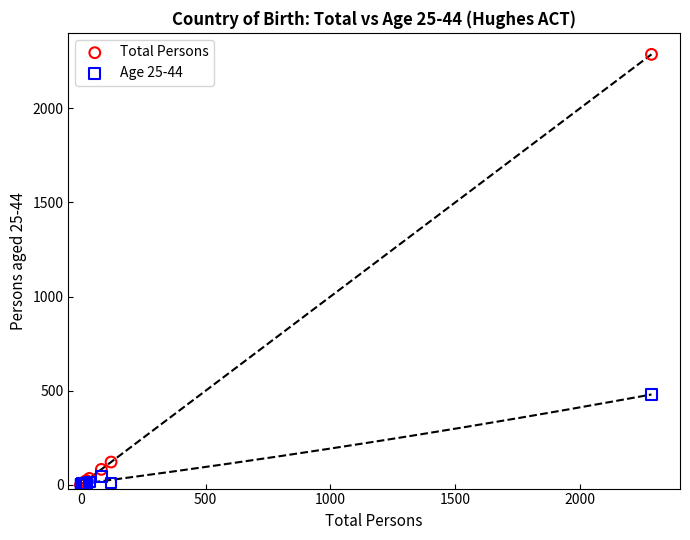

In the Total Persons series, what Y value is closest to 1143?

121